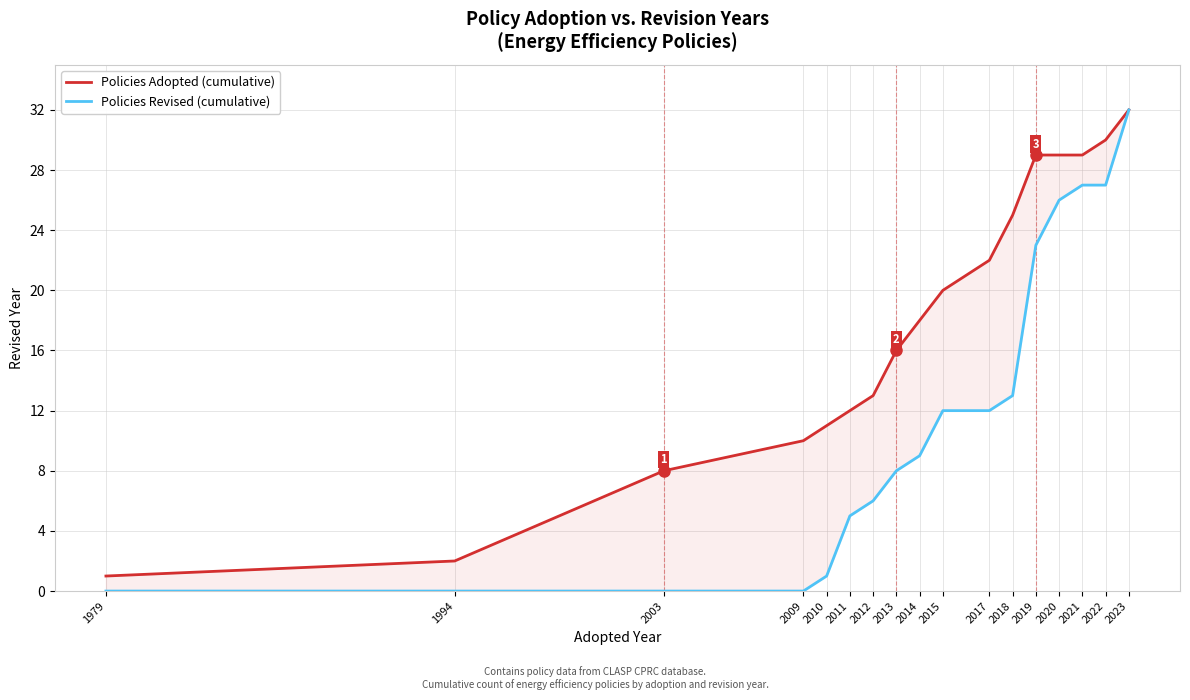

True or false: Policies Revised (cumulative) and Policies Adopted (cumulative) intersect in this chart.

False